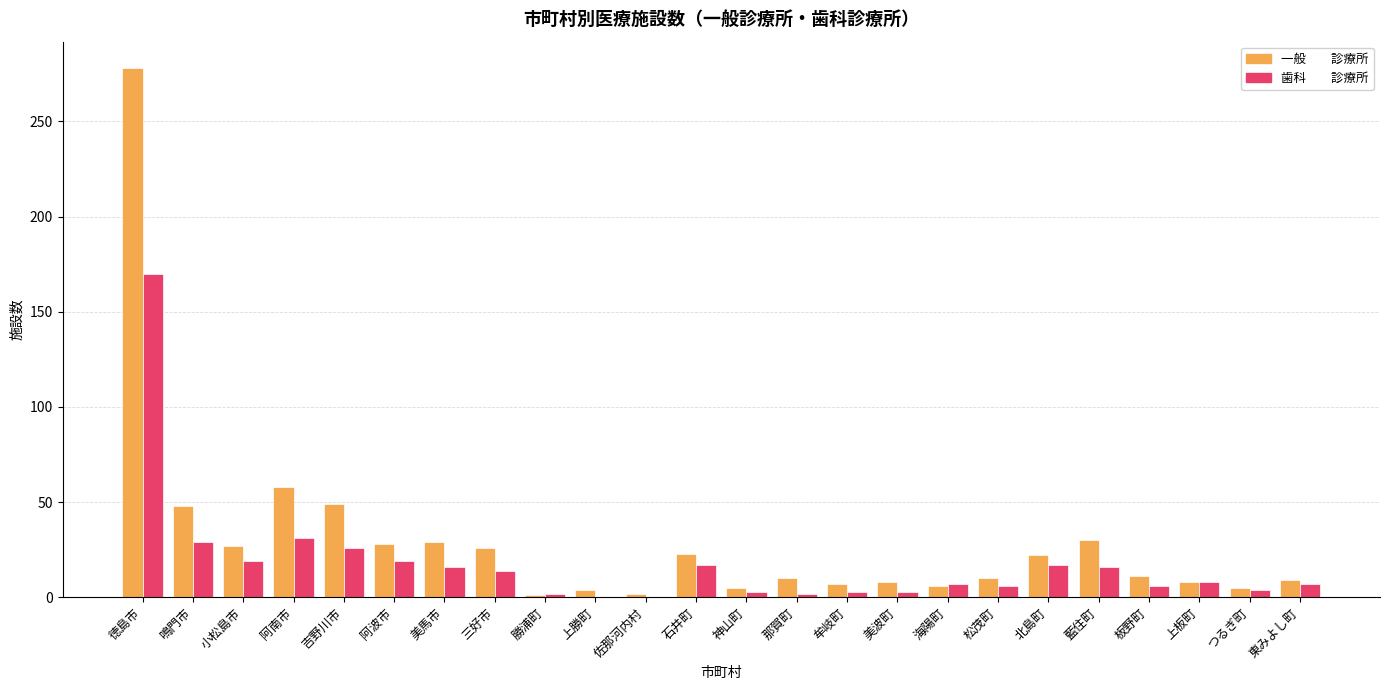

What is the greatest value displayed?

278